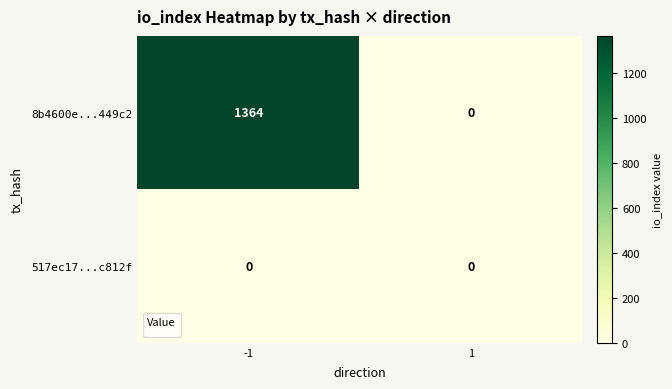

Rank the series by their maximum value, from highest to lowest.

8b4600e...449c2, 517ec17...c812f